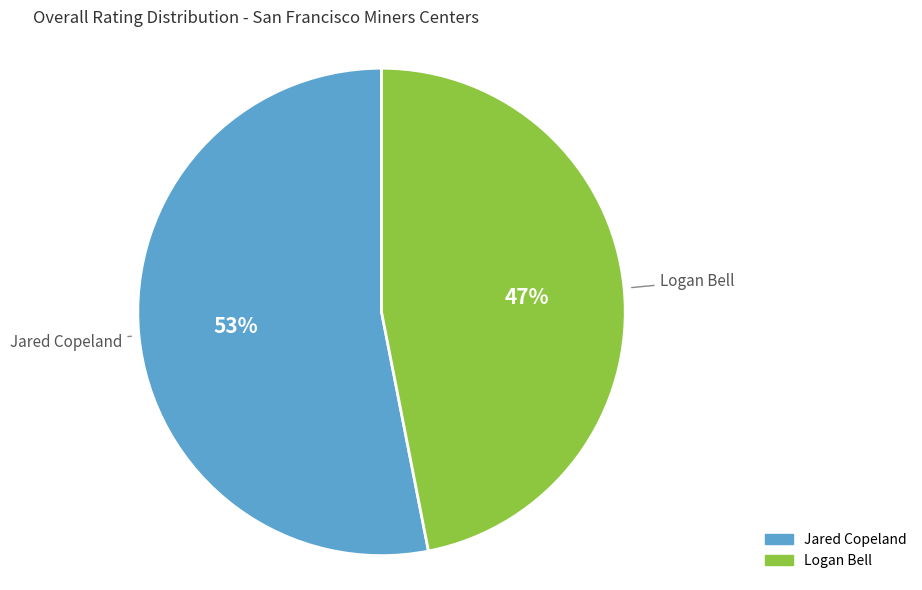

What is the majority slice?

Jared Copeland